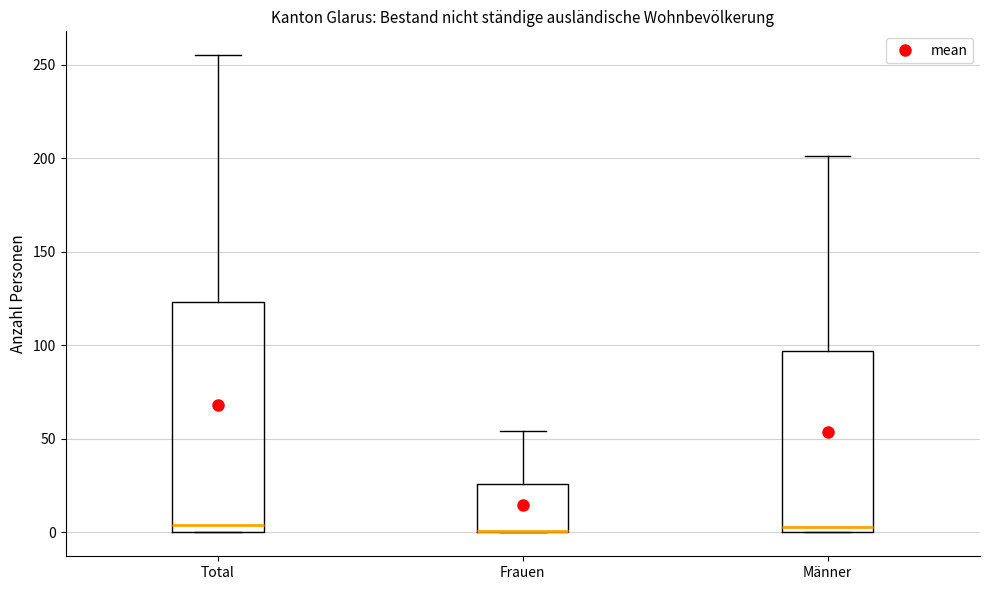

Reading left to right, transcribe this box plot: for each box, give where its median line is, the range the box spans, and where its two whiskers end, as read against the y-axis. The values are not printed on the chart, so give them approximately, as read against the axis.

Total: median 5, box 0 to 125, whiskers 0 to 255
Frauen: median 0 (drawn on the box's lower edge), box 0 to 25, whiskers 0 to 55
Männer: median 5, box 0 to 95, whiskers 0 to 200